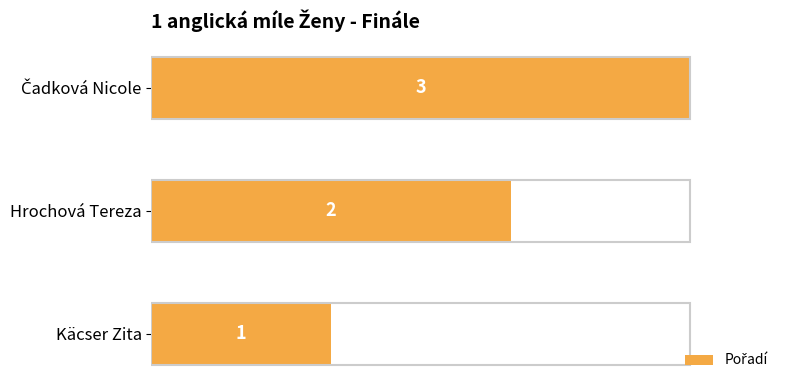

Is it true that the value at Käcser Zita is 0?

False